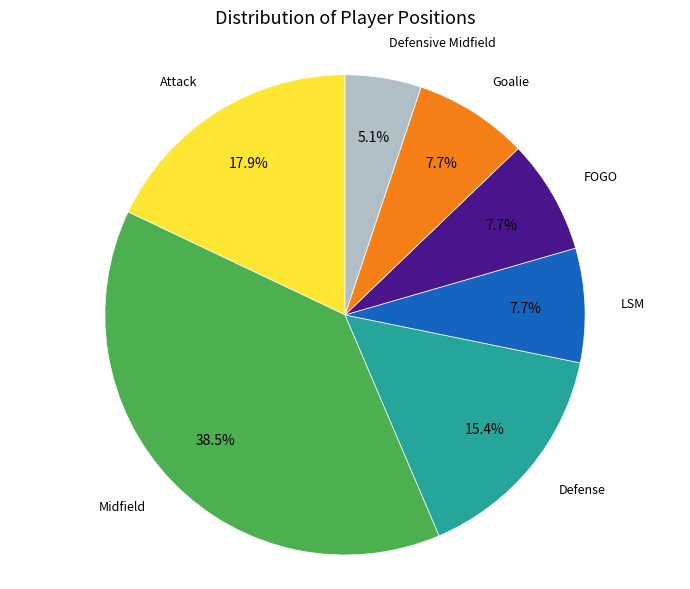

Does any single category account for the majority?

No